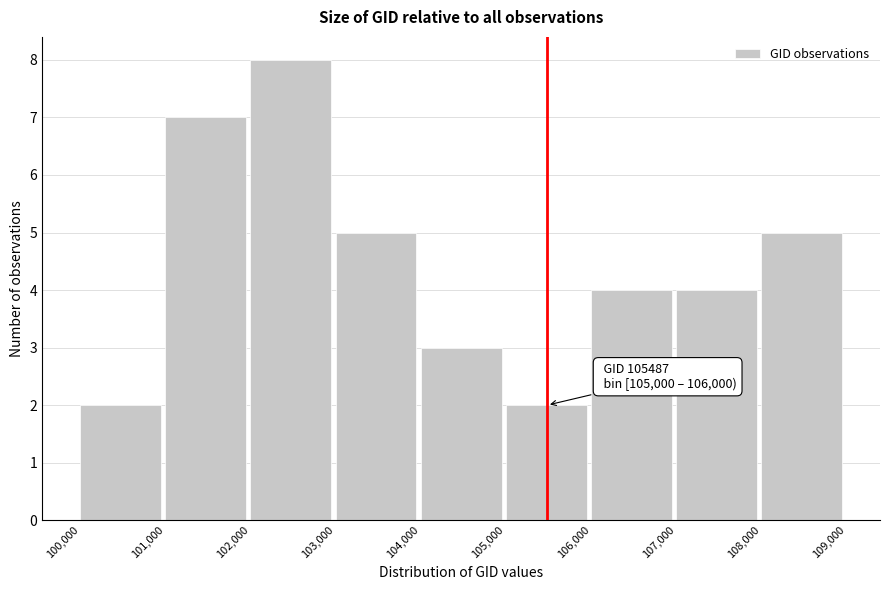

Which range on the x-axis has the tallest bar?

102,000 to 103,000